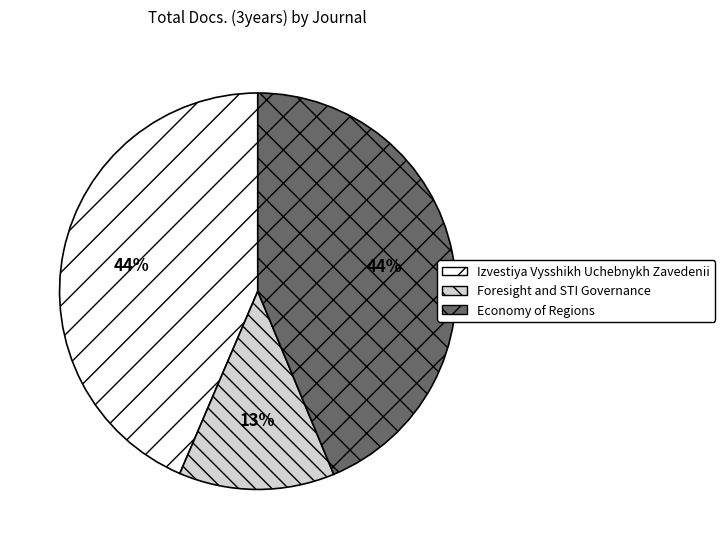

Does Foresight and STI Governance account for over 50% of the chart?

No